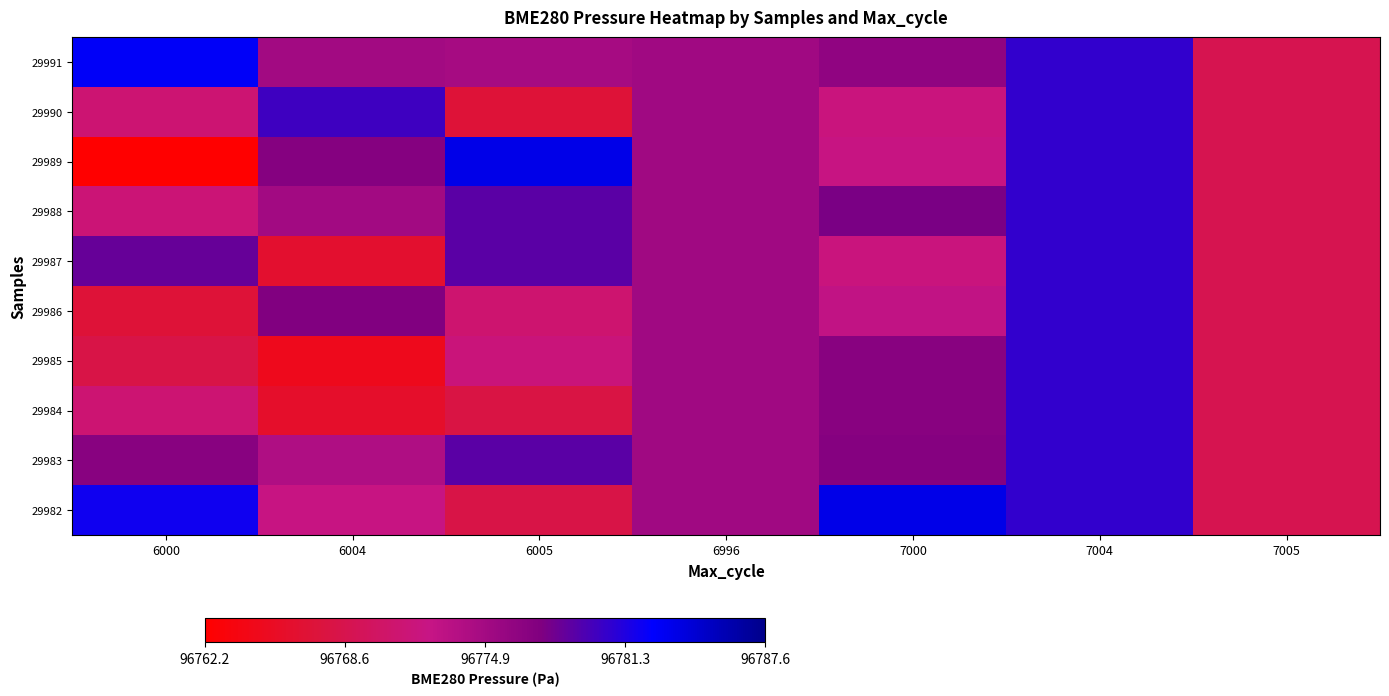

Rank the series by their maximum value, from highest to lowest.

29989, 29982, 29991, 29990, 29988, 29987, 29986, 29985, 29984, 29983